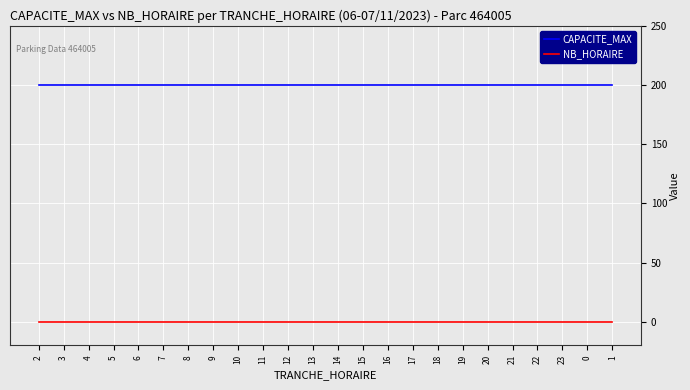

True or false: CAPACITE_MAX and NB_HORAIRE intersect in this chart.

False